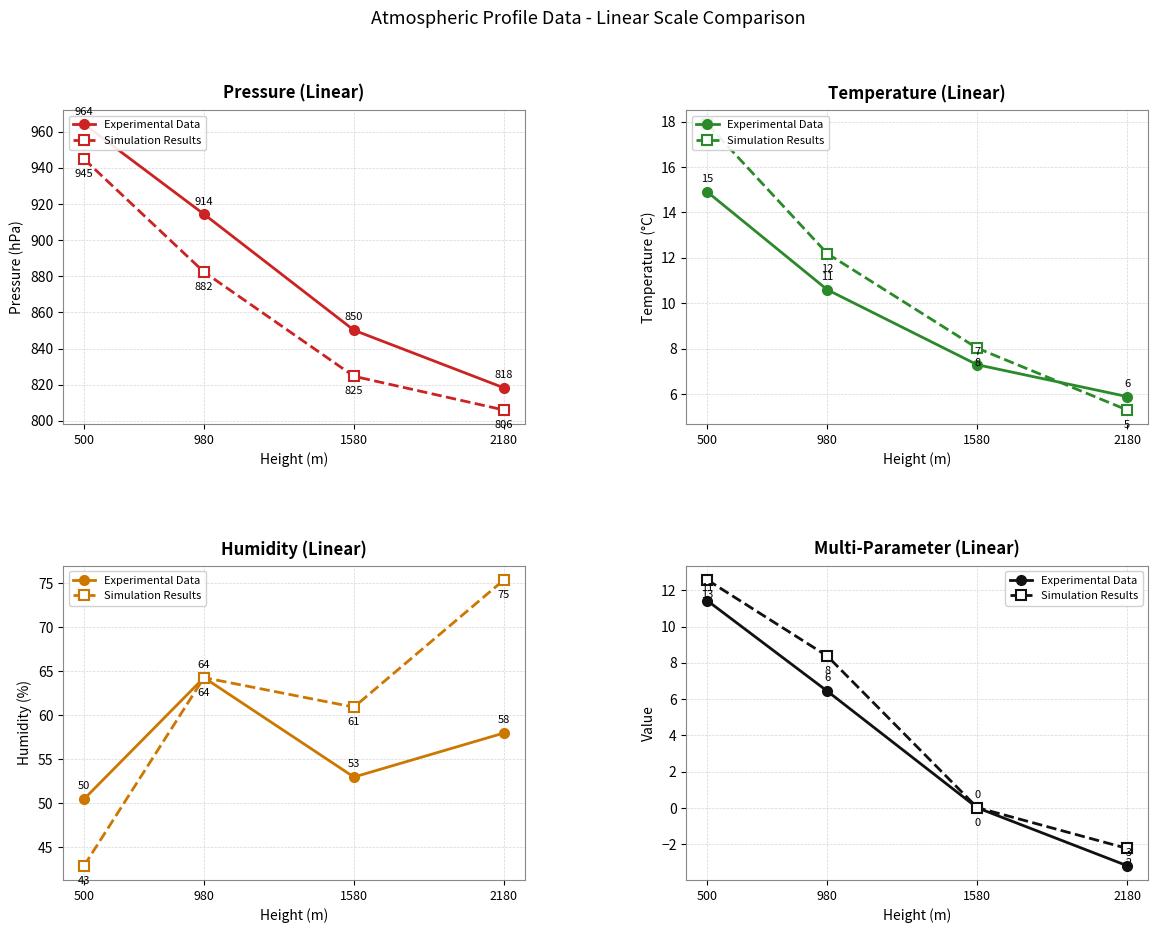

At which label does Simulation Results reach its peak?

500